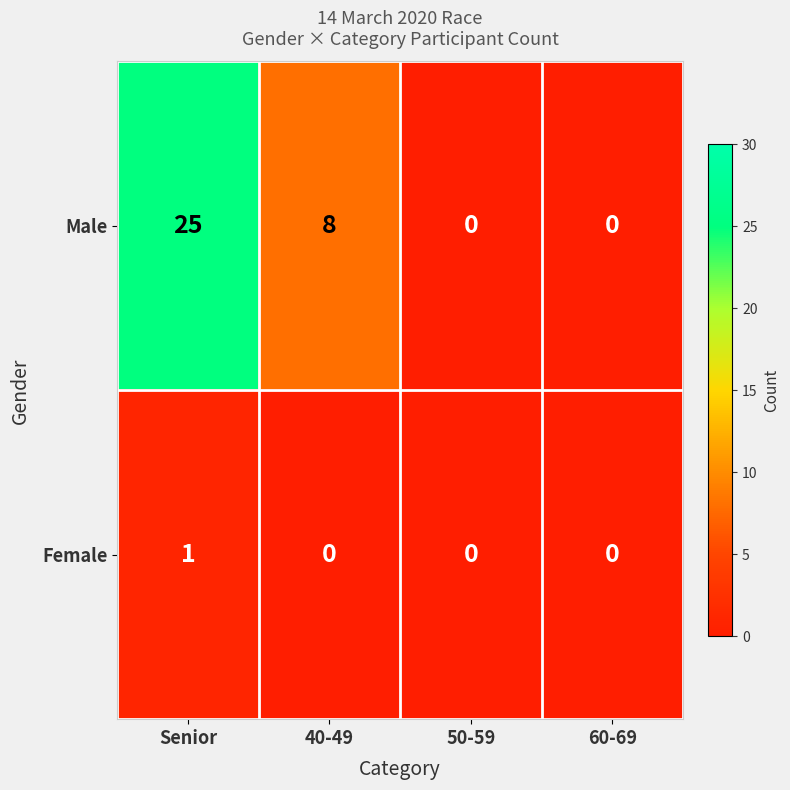

Reading right to left, what are all the values shown in this chart?

Male: 60-69=0	50-59=0	40-49=8	Senior=25
Female: 60-69=0	50-59=0	40-49=0	Senior=1